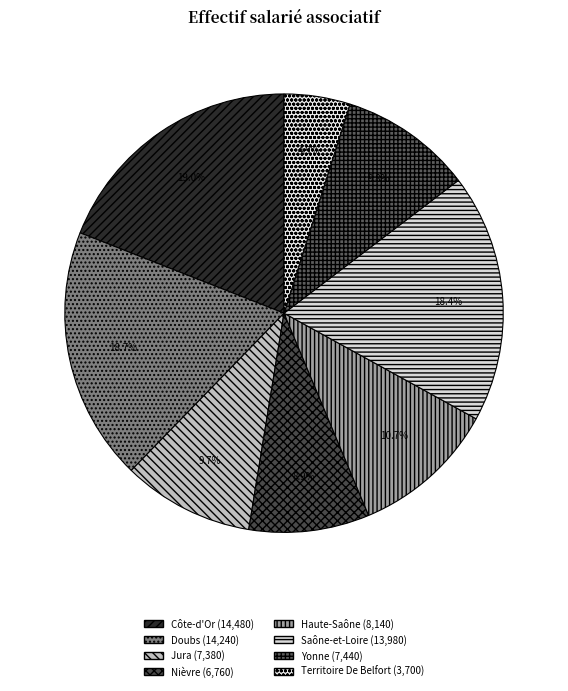

Does Côte-d'Or account for over 50% of the chart?

No